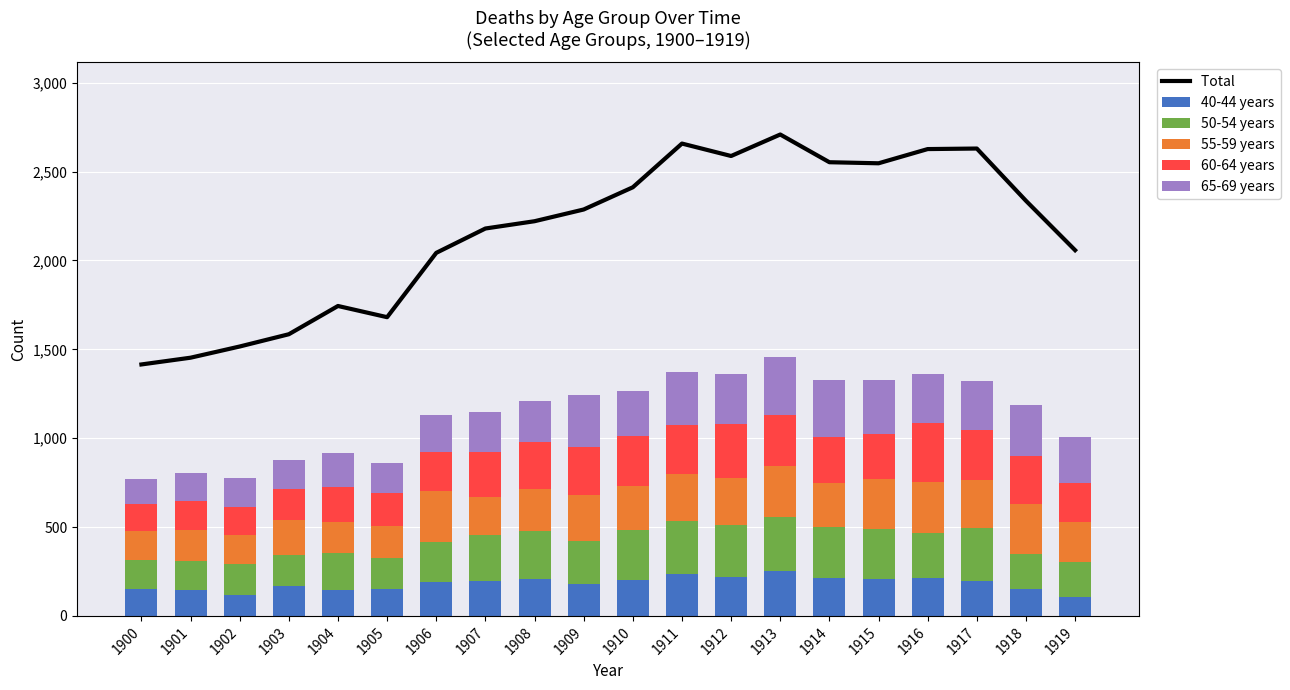

Which category has the lowest value in the Total  series?

1900